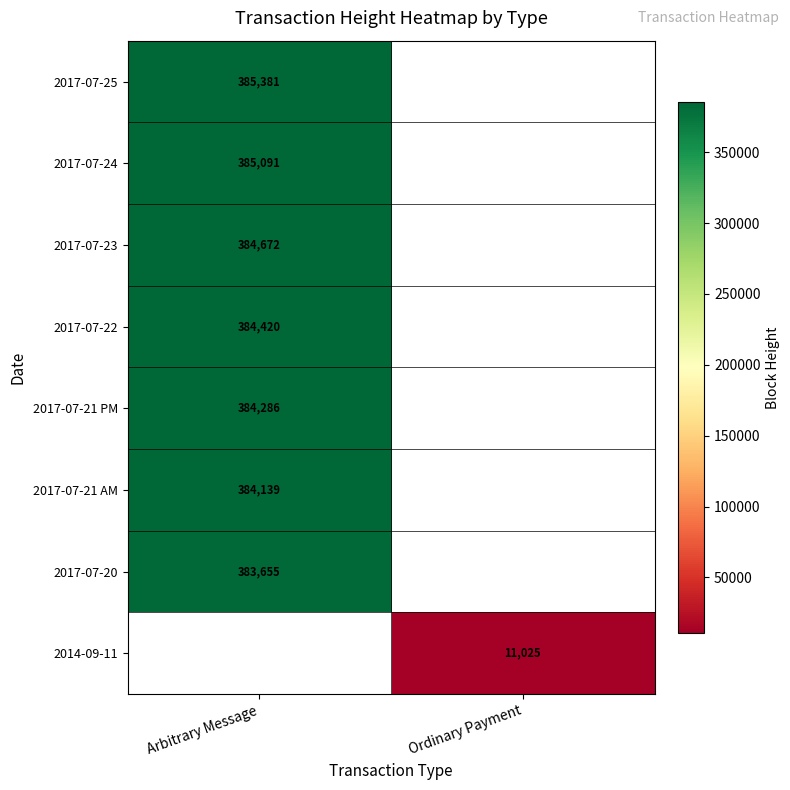

True or false: 2017-07-22 has a value of 384420 at Arbitrary Message.

True